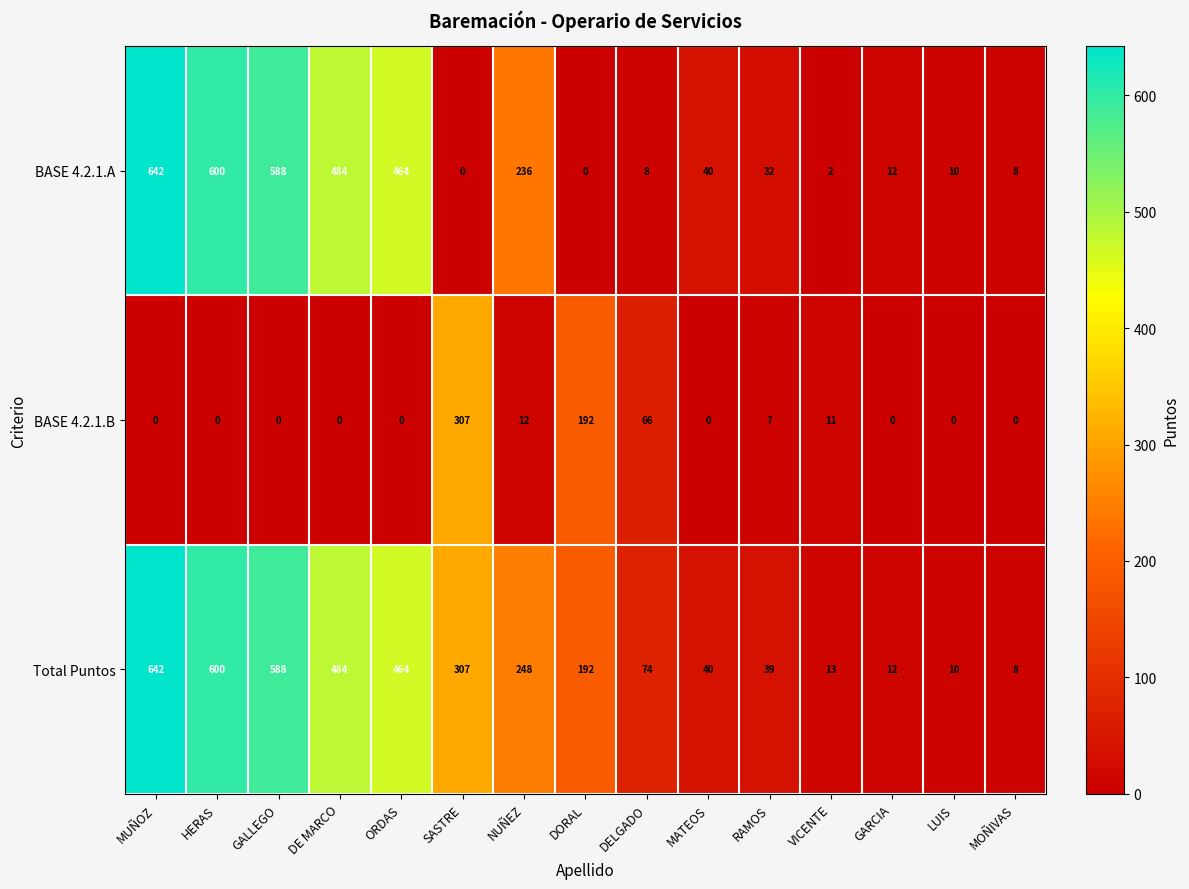

At which label does BASE 4.2.1.B reach its peak?

SASTRE